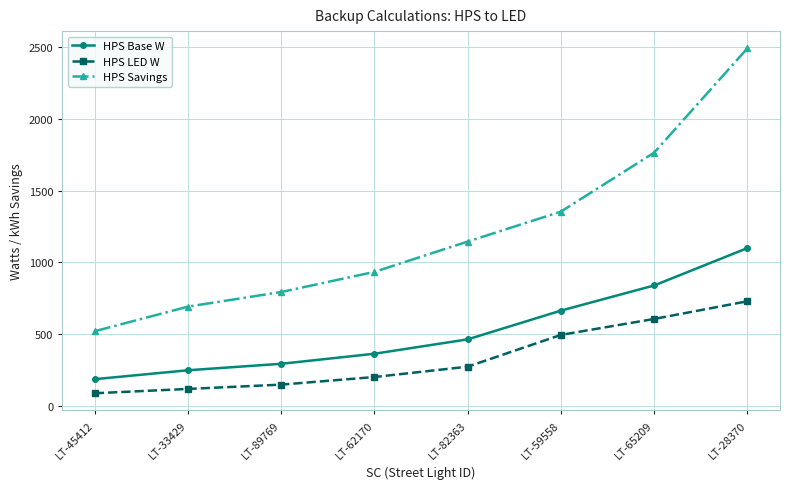

True or false: HPS Savings and HPS Base W intersect in this chart.

False